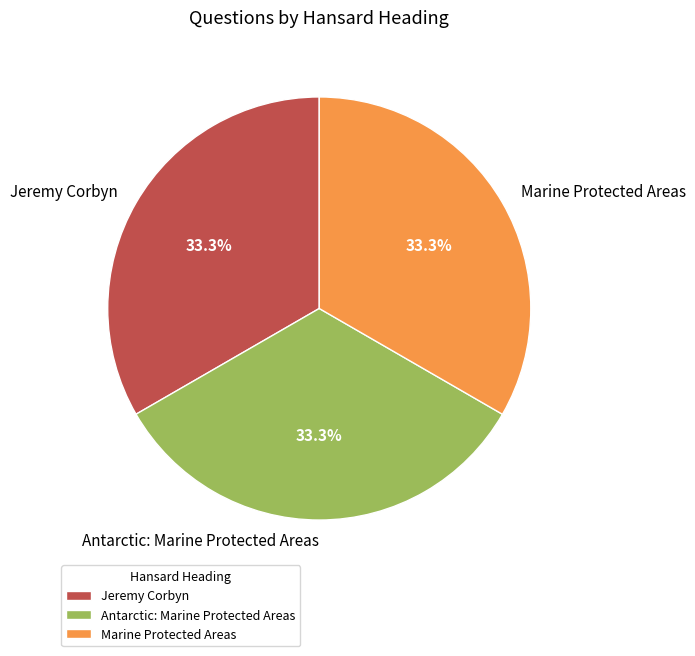

Is there a majority slice in this chart?

No